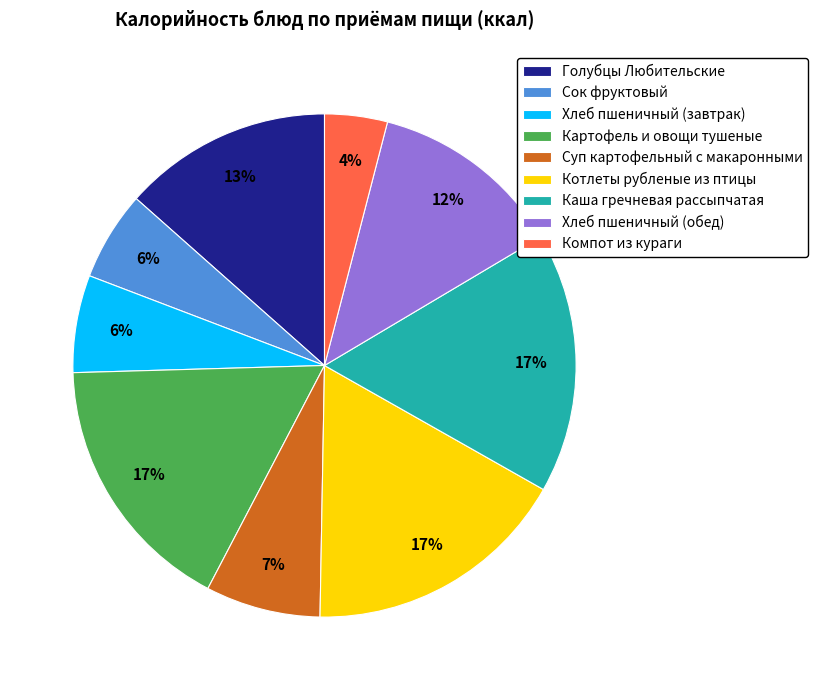

Count the number of slices in the pie.

9